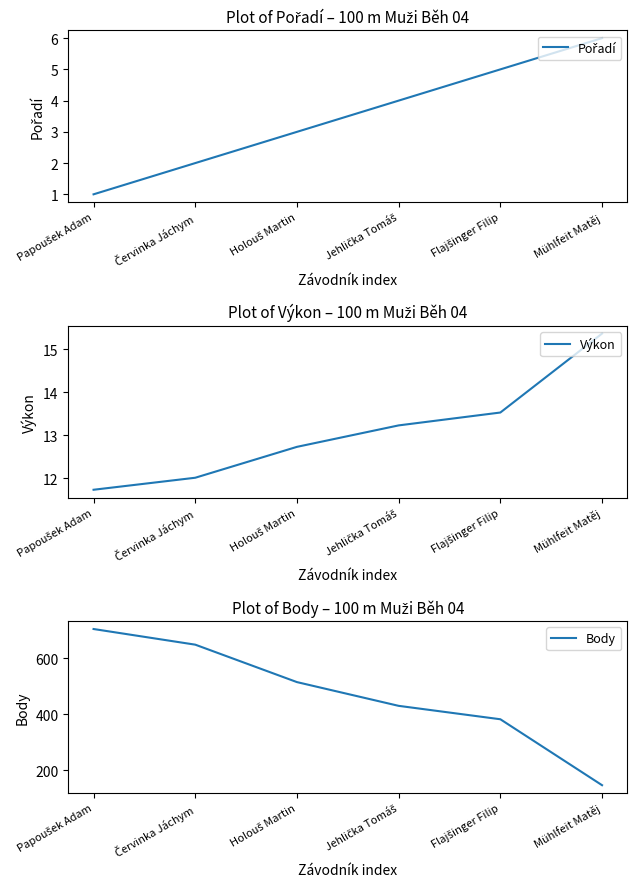

True or false: Výkon and Body intersect in this chart.

False